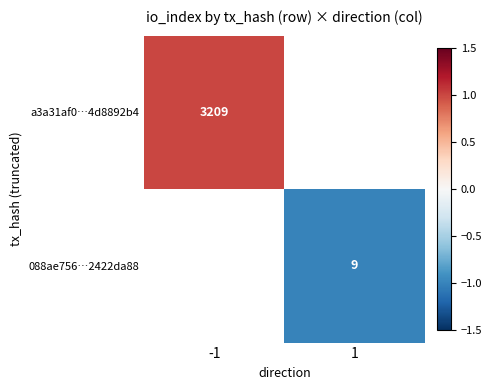

Is the value of 088ae756…2422da88 at 1 greater than the value of a3a31af0…4d8892b4 at -1?

No